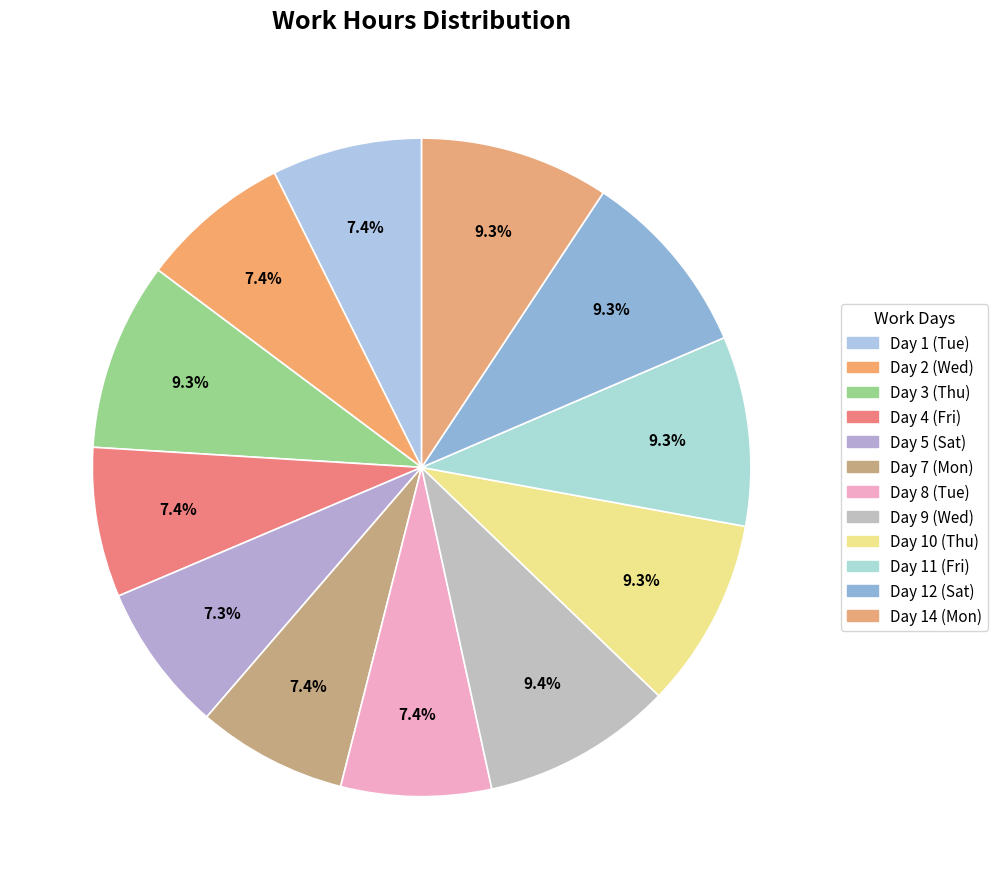

How many slices are in this pie chart?

12